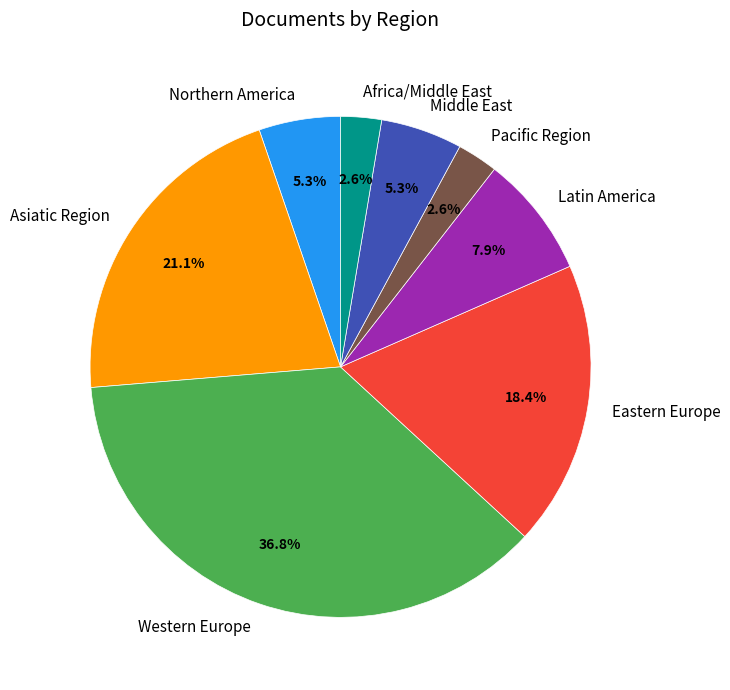

Does Africa/Middle East account for over 50% of the chart?

No